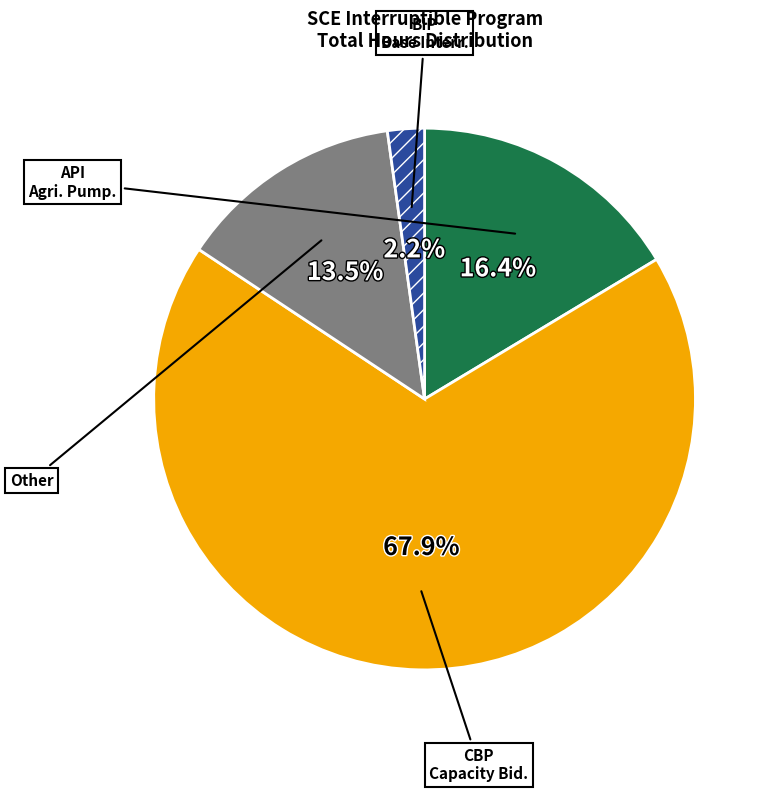

Does any single category account for the majority?

Yes